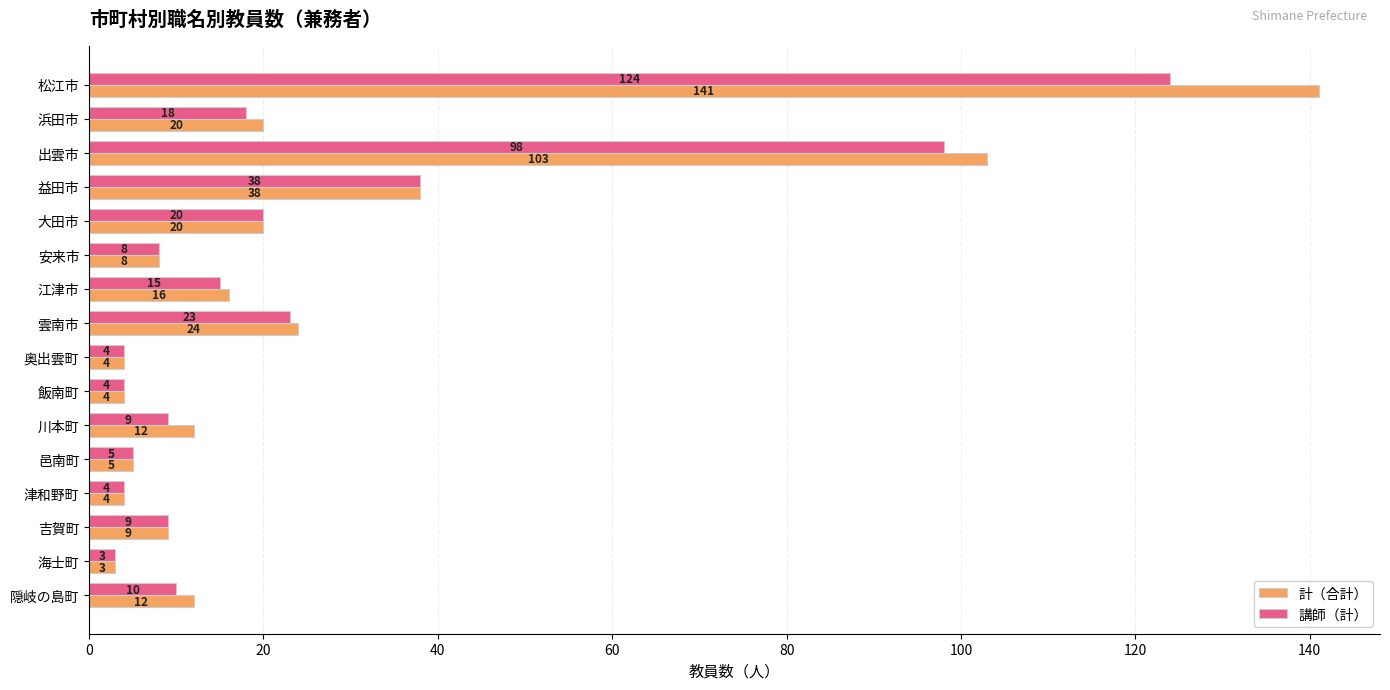

The 講師（計） series shows 18 at 浜田市. True or false?

True